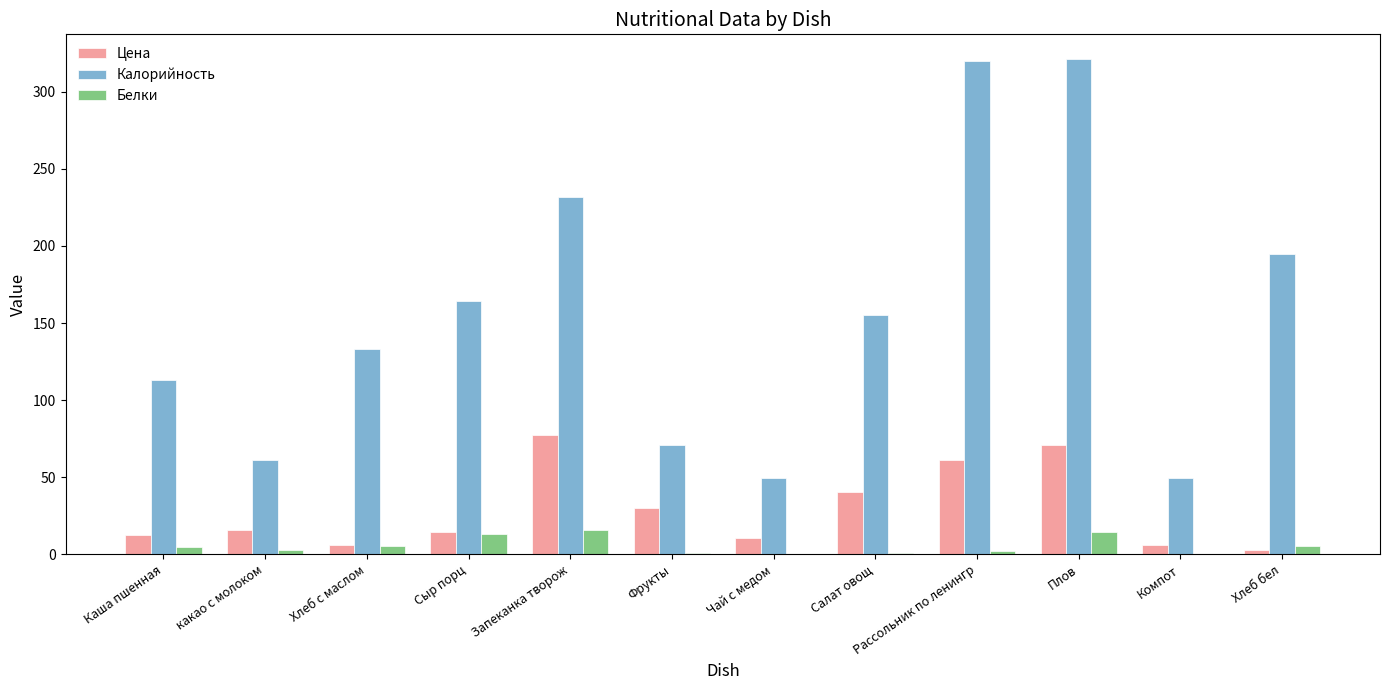

Is it true that Калорийность equals 71.0 at Фрукты?

True